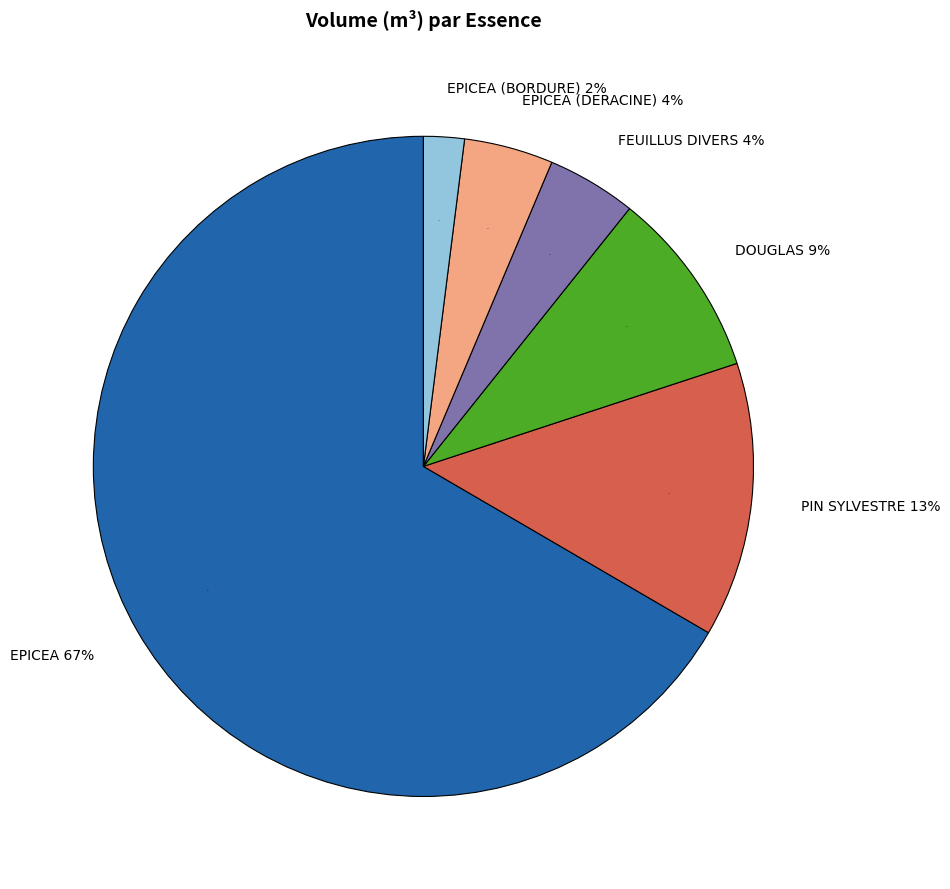

How many slices are in this pie chart?

6